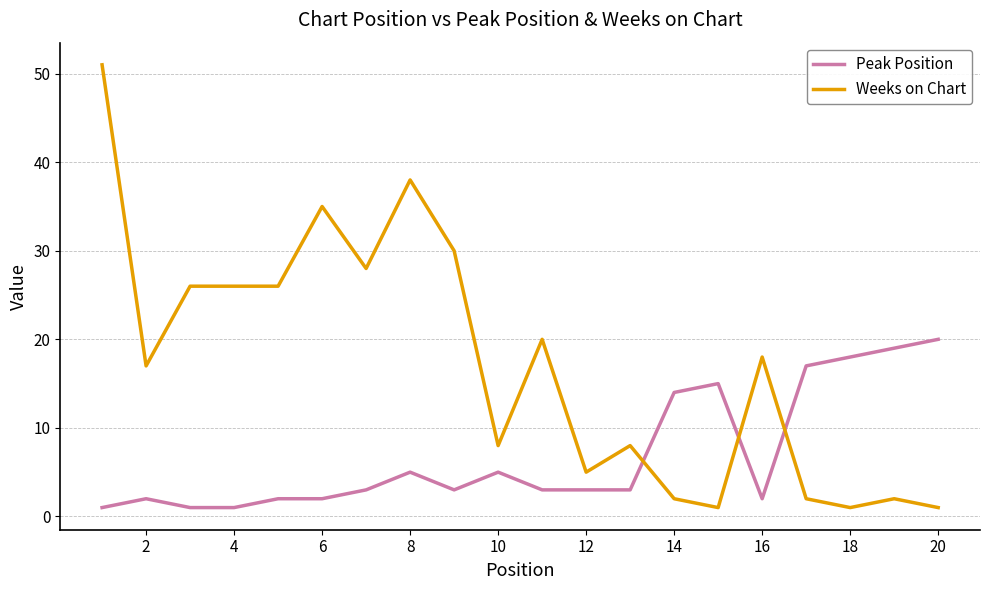

True or false: Weeks on Chart has more than 0 interior local peaks.

True